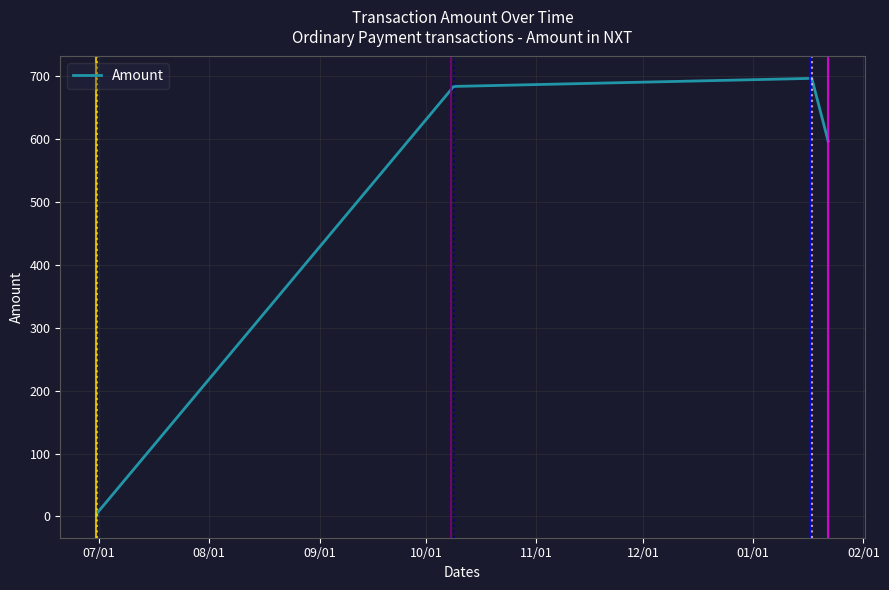

How many lines are shown in the chart?

1